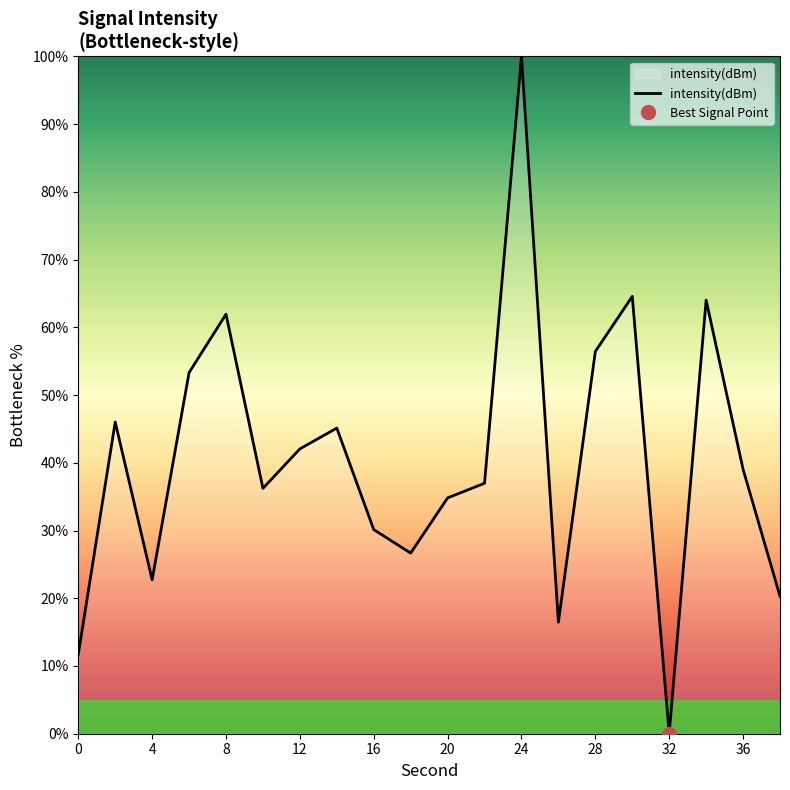

What is the highest value of the intensity(dBm) series?

100.0